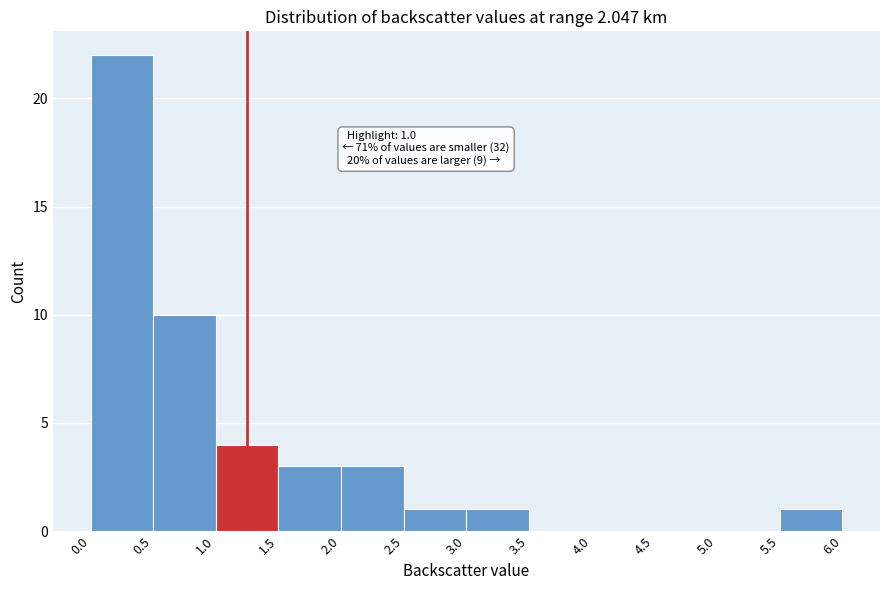

Which range on the x-axis has the tallest bar?

0.0 to 0.5